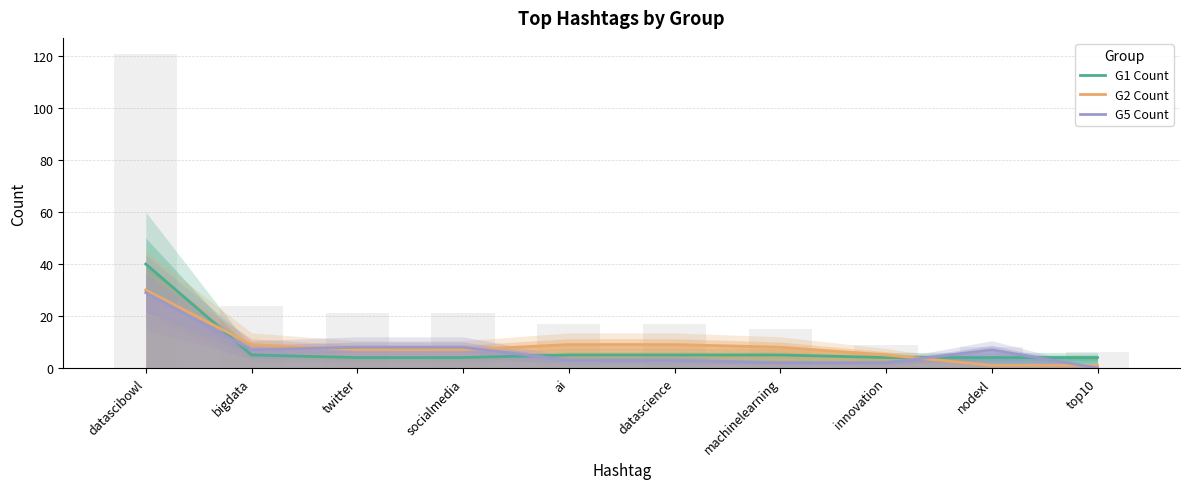

Which series has the widest spread of values?

G1 Count